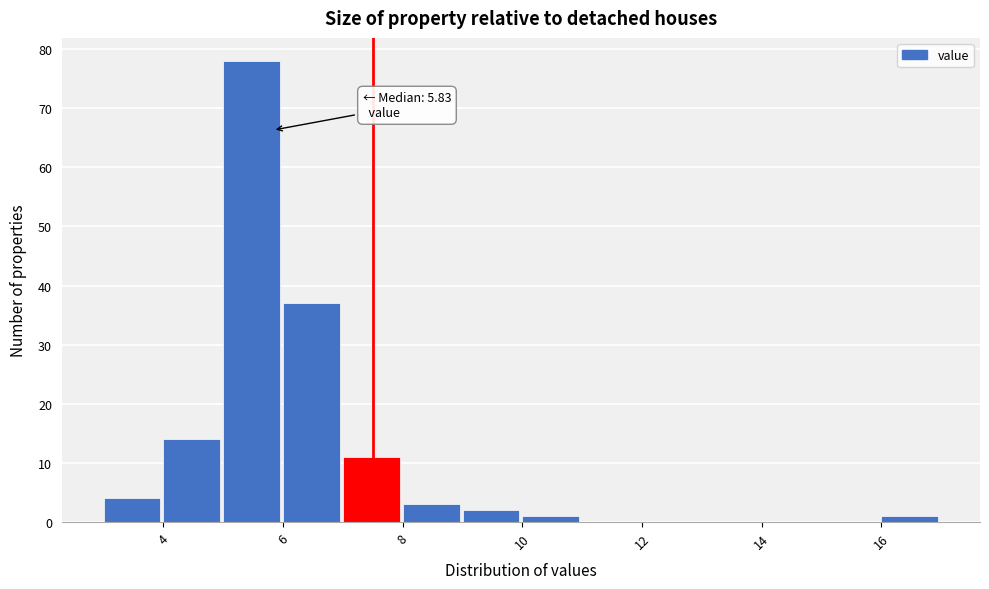

Which range on the x-axis has the tallest bar?

5 to 6